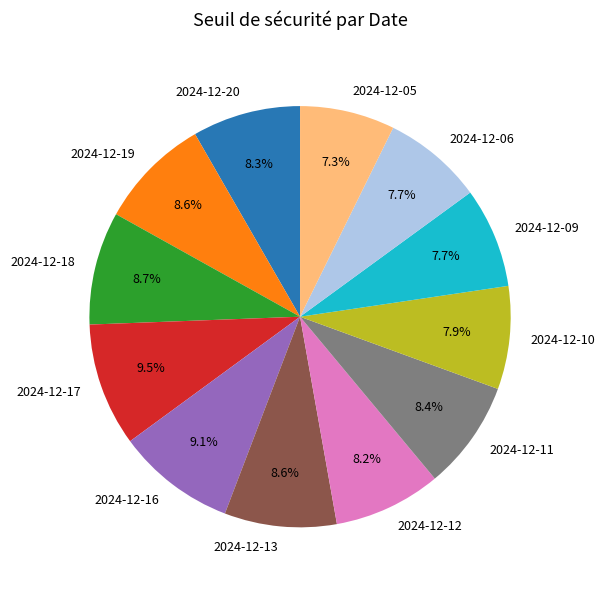

To the nearest percent, what portion does 2024-12-06 represent?

8%